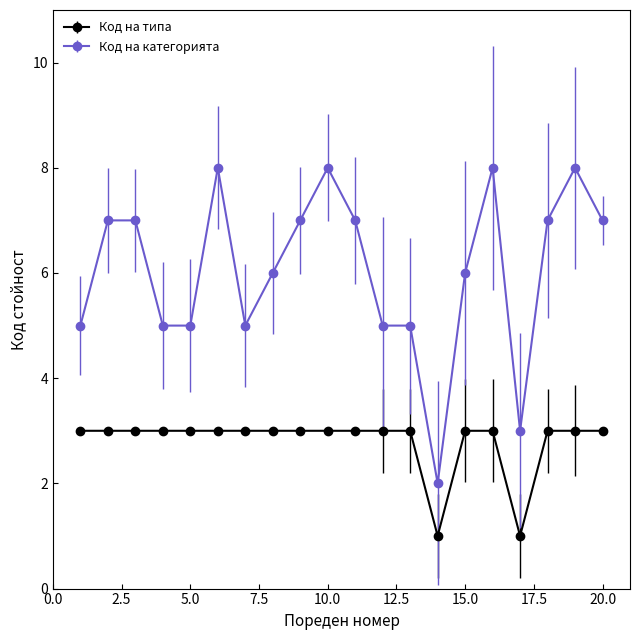

List the series in order of their overall mean, lowest first.

Код на типа, Код на категорията